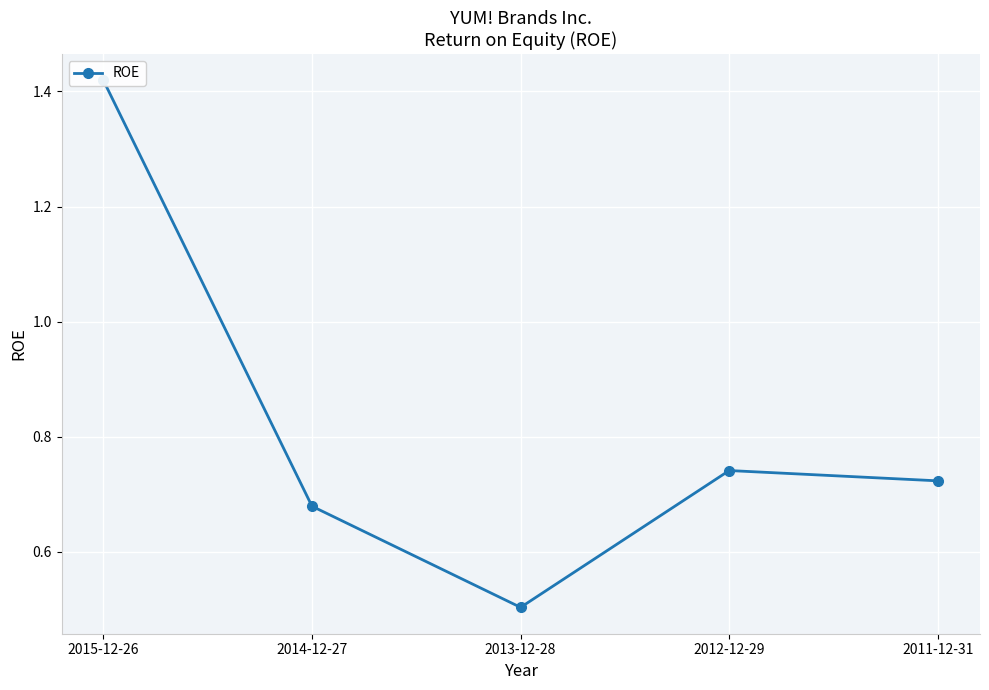

How many points are higher than both their immediate neighbors (excluding endpoints)?

1